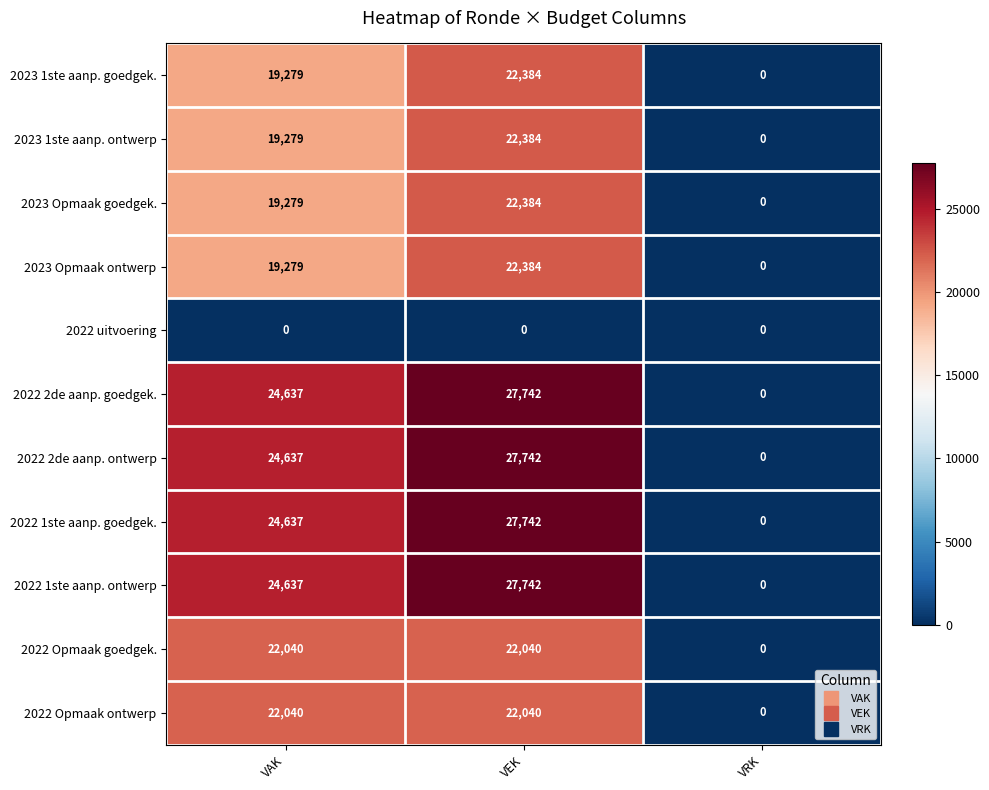

What is the difference between the maximum and minimum values in the 2022 1ste aanp. ontwerp series?

27742